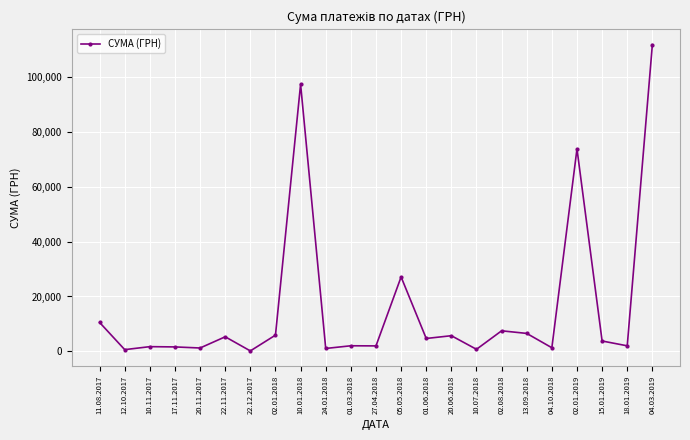

What is the change in value from 20.06.2018 to 04.03.2019?

+106053.5